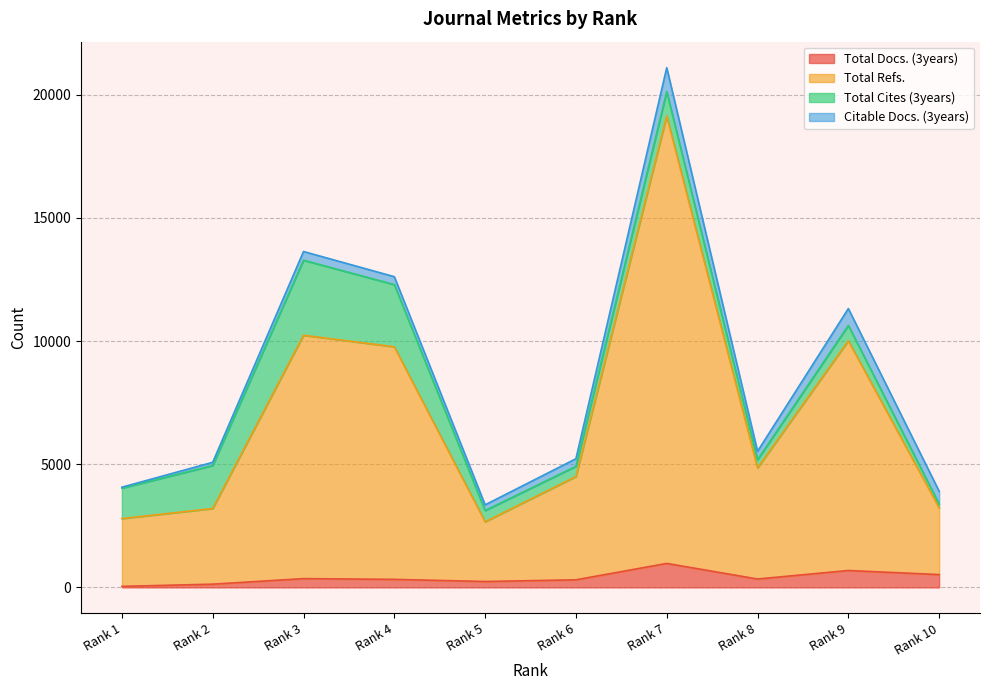

At which category does Total Docs. (3years) reach its first local valley?

Rank 5